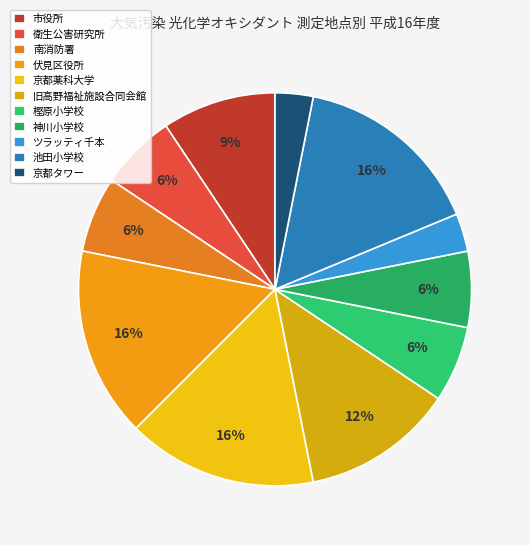

How many segments does this pie chart have?

11